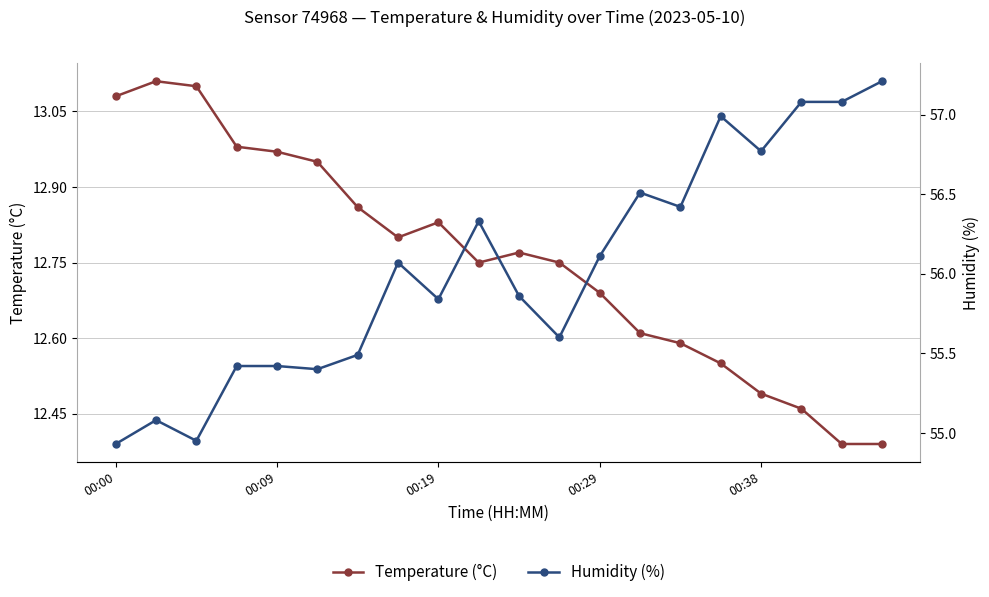

How many data points does each series have?

20